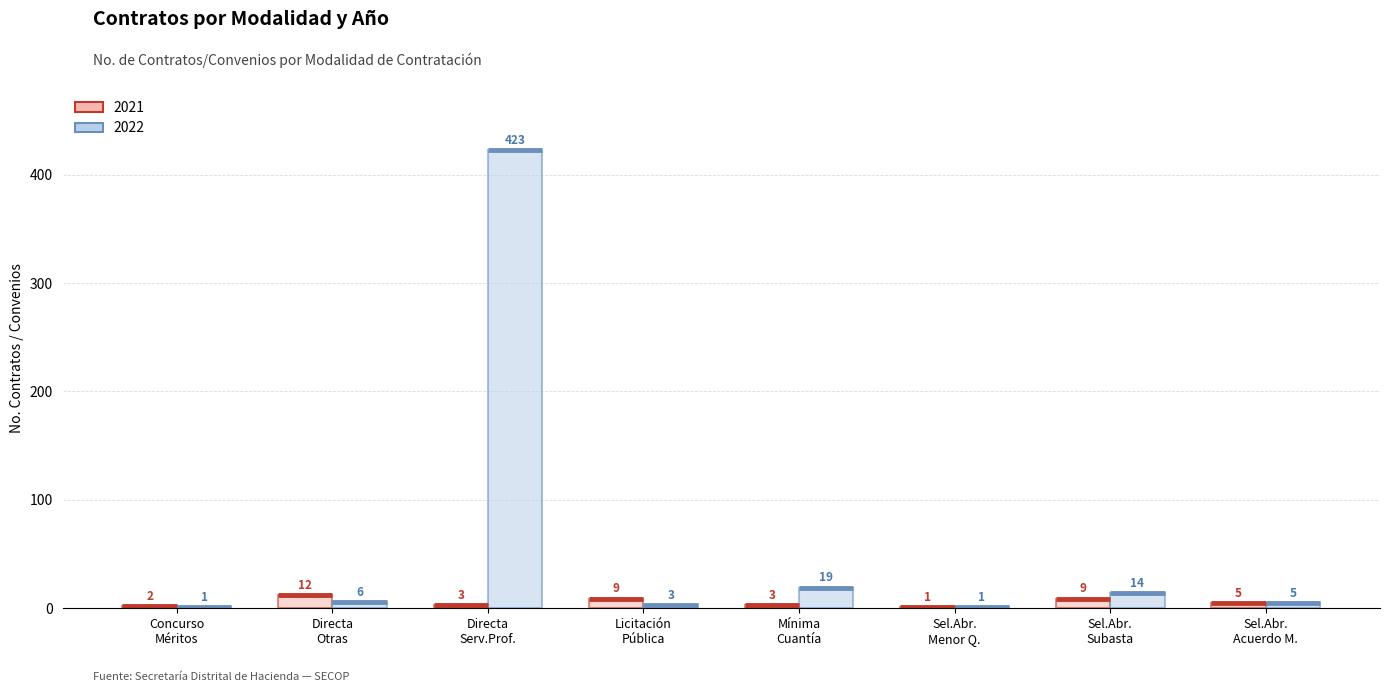

What is the maximum value shown in the chart?

423